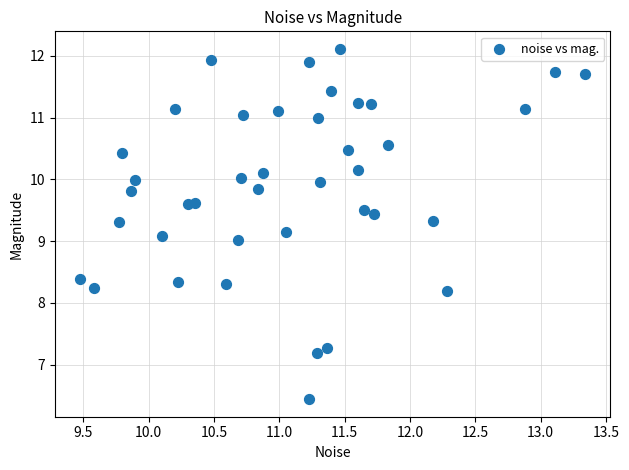

What is the range of Y values (max minus min)?

5.7